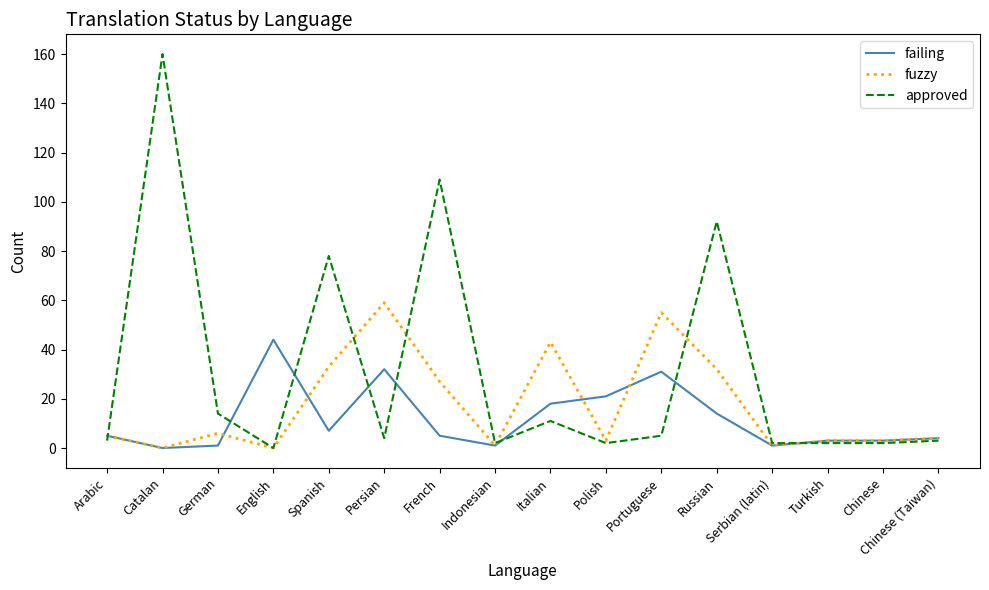

What is the spread (max minus min) of values at Serbian (latin)?

1